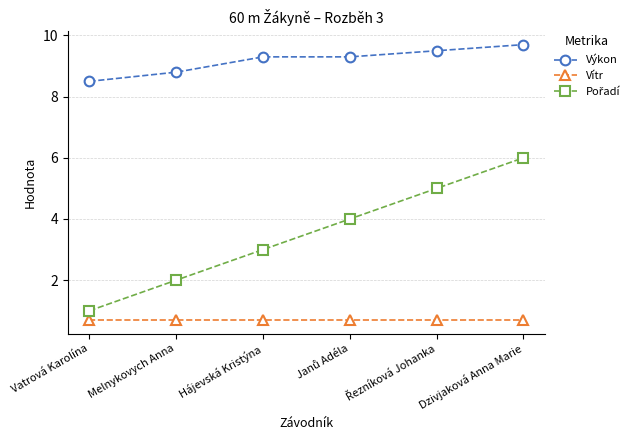

True or false: Výkon has more than 2 points higher than both neighbors.

False